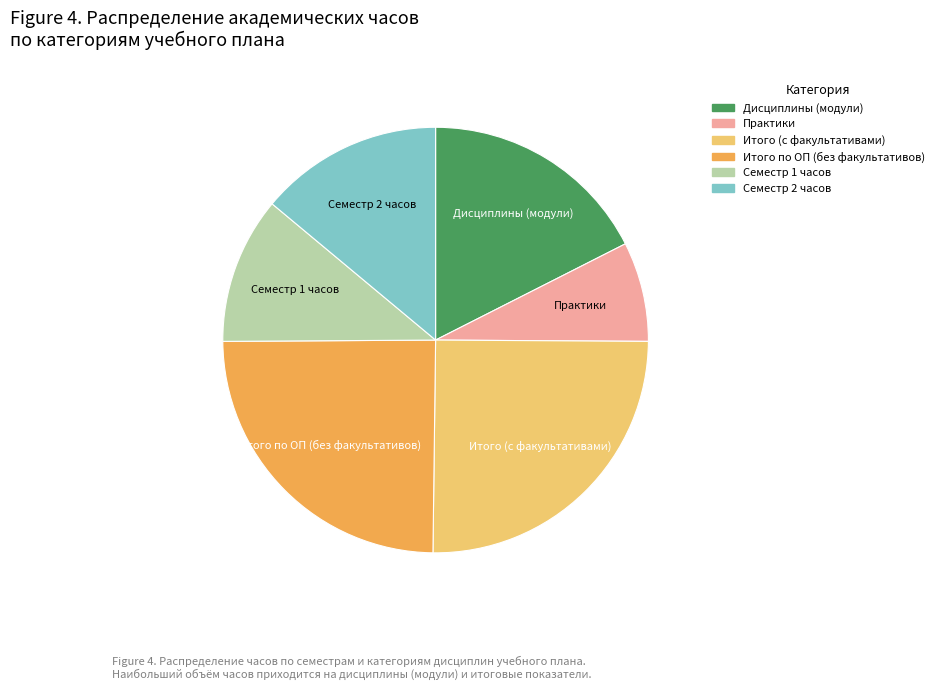

Does Дисциплины (модули) account for over 50% of the chart?

No